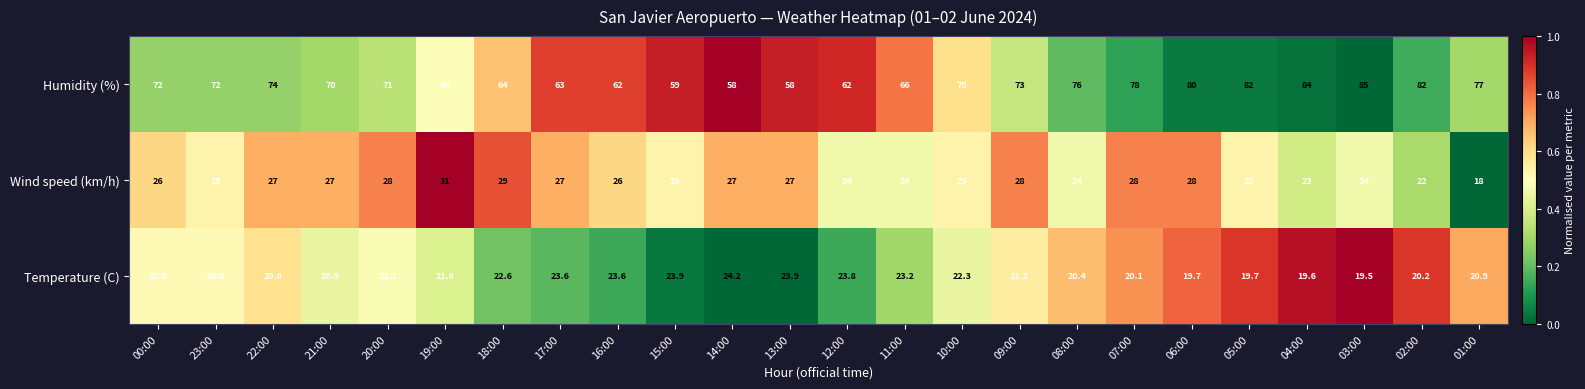

List the series in order of their peak value, lowest first.

Temperature (C), Wind speed (km/h), Humidity (%)